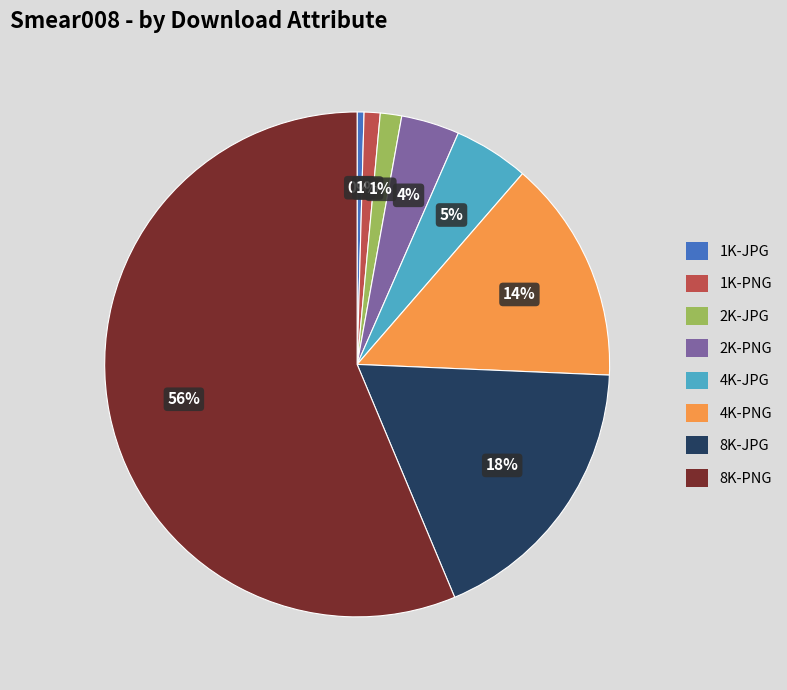

Count the number of slices in the pie.

8